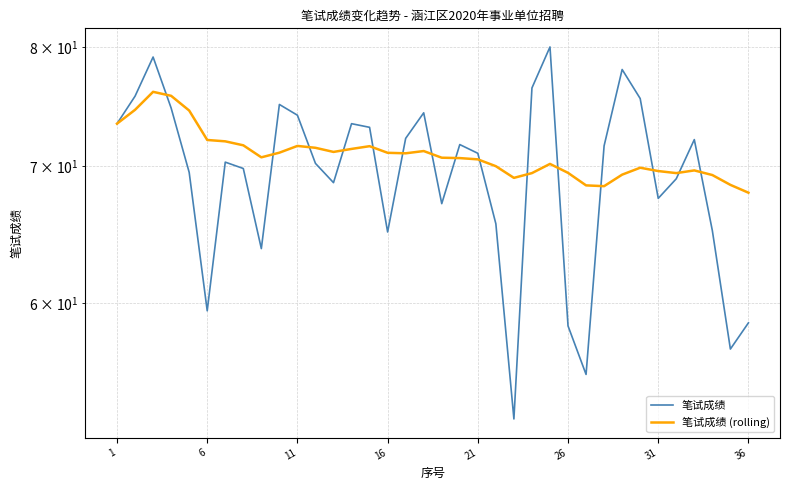

At how many categories does at least one series exceed 57?

36